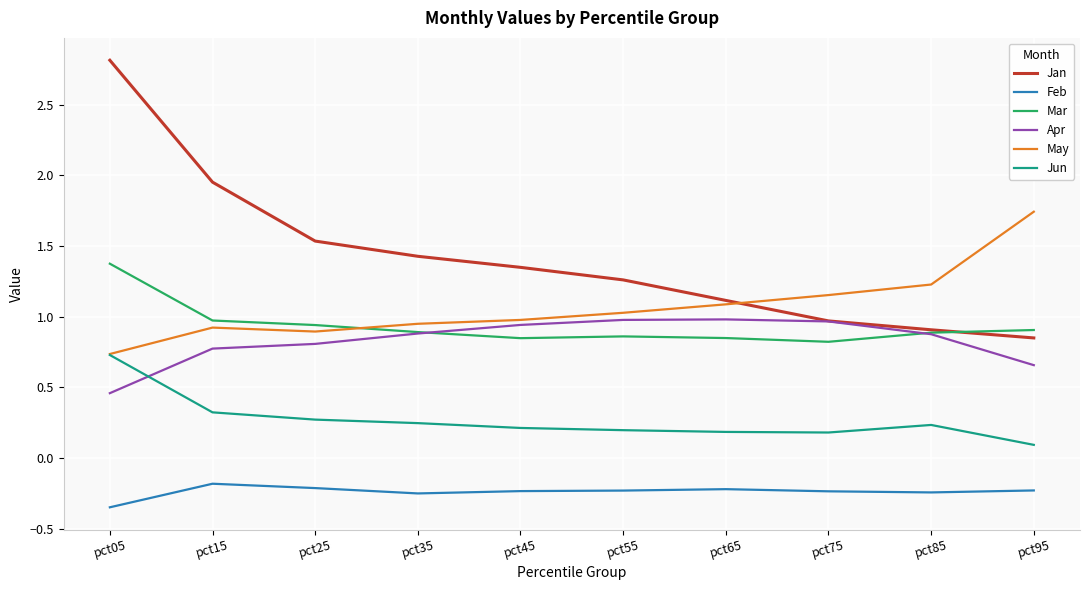

Which series has the largest total across all categories?

Jan